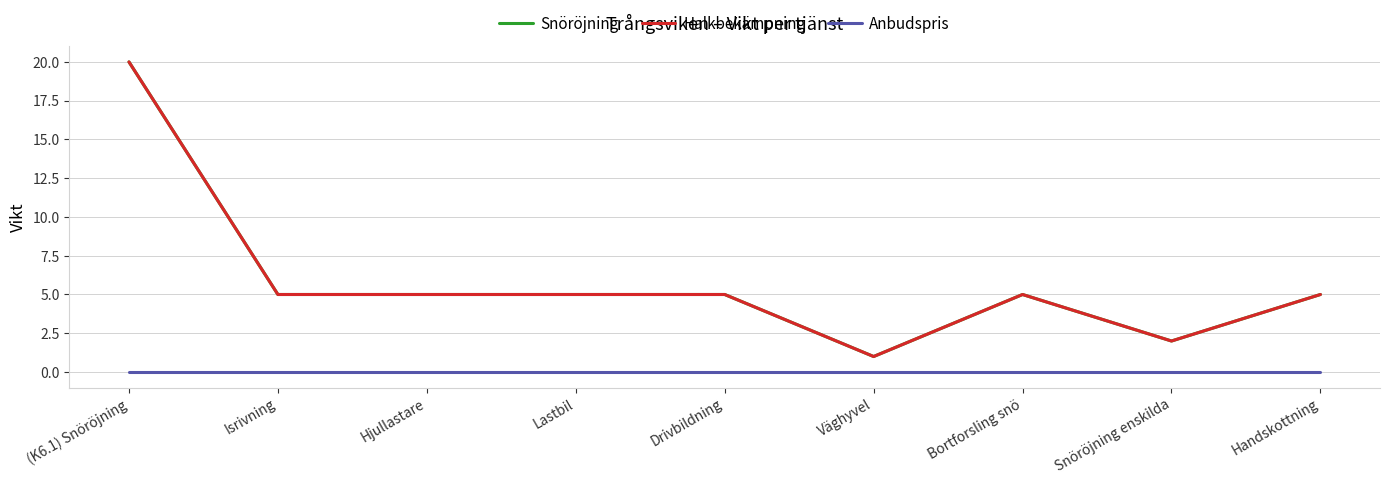

Is this an area chart (filled region under the line)?

No